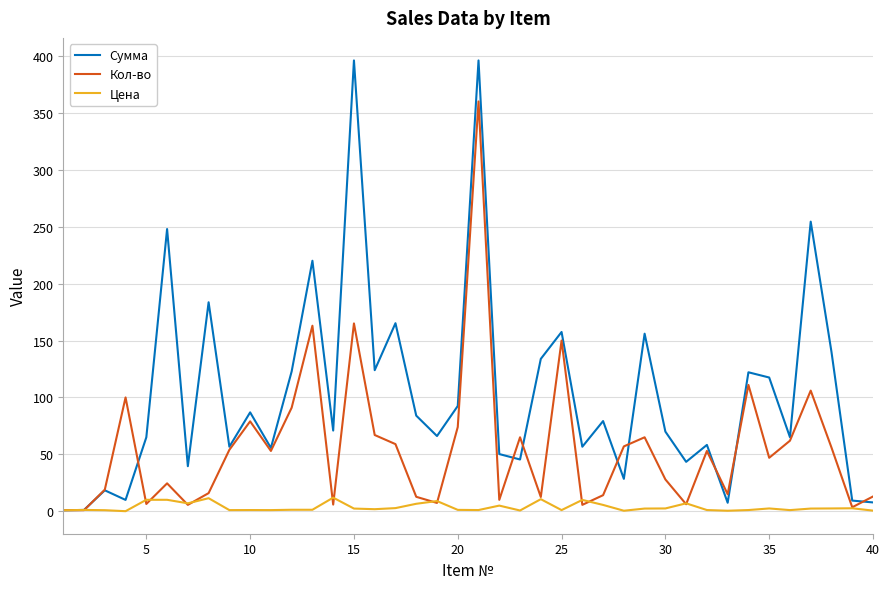

Which series has the widest spread of values?

Сумма